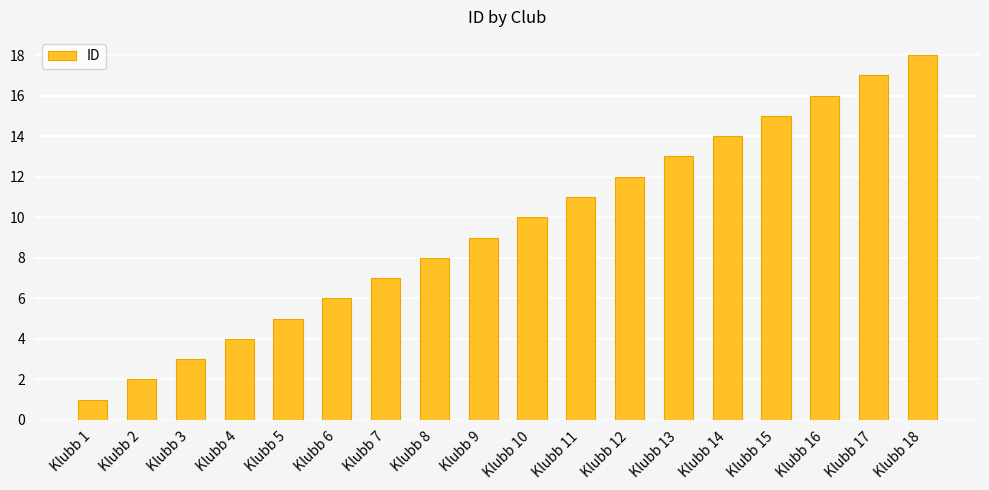

True or false: the data shows 22 at Klubb 15.

False